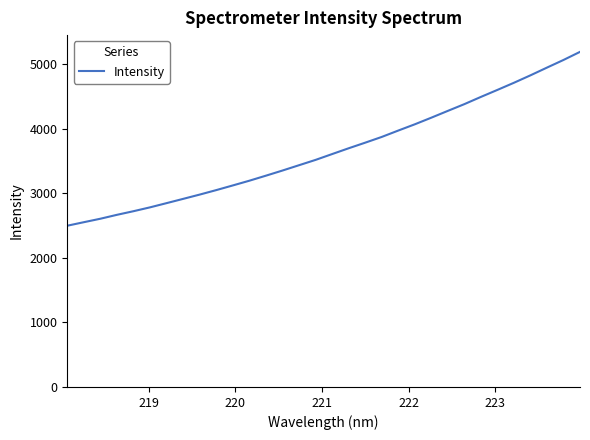

True or false: there are more than 2 points higher than both neighbors.

False